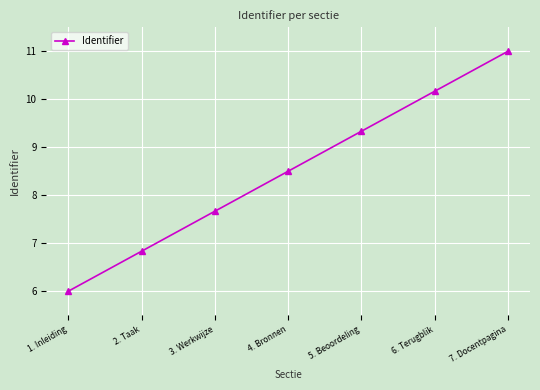

What is the approximate value at 2. Taak?

6.8